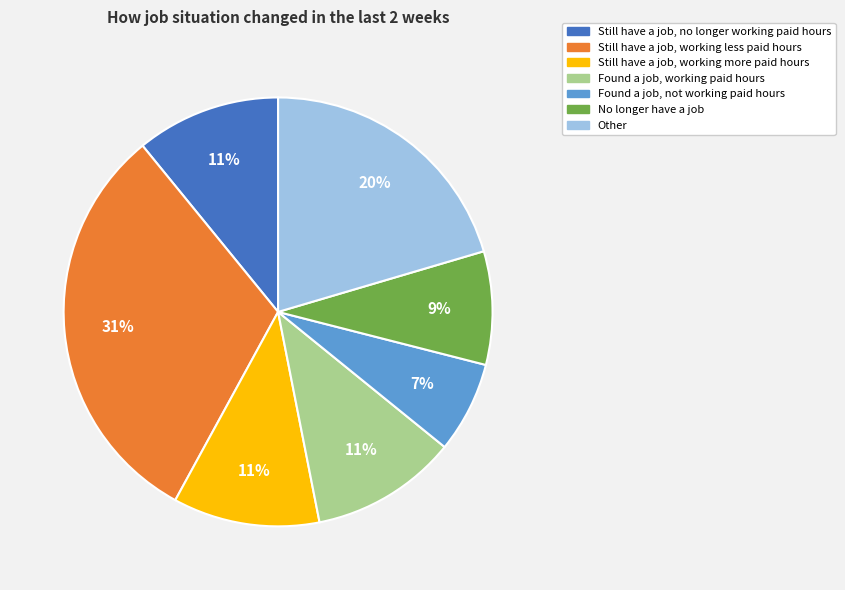

The Other slice represents 20% of the pie. True or false?

True